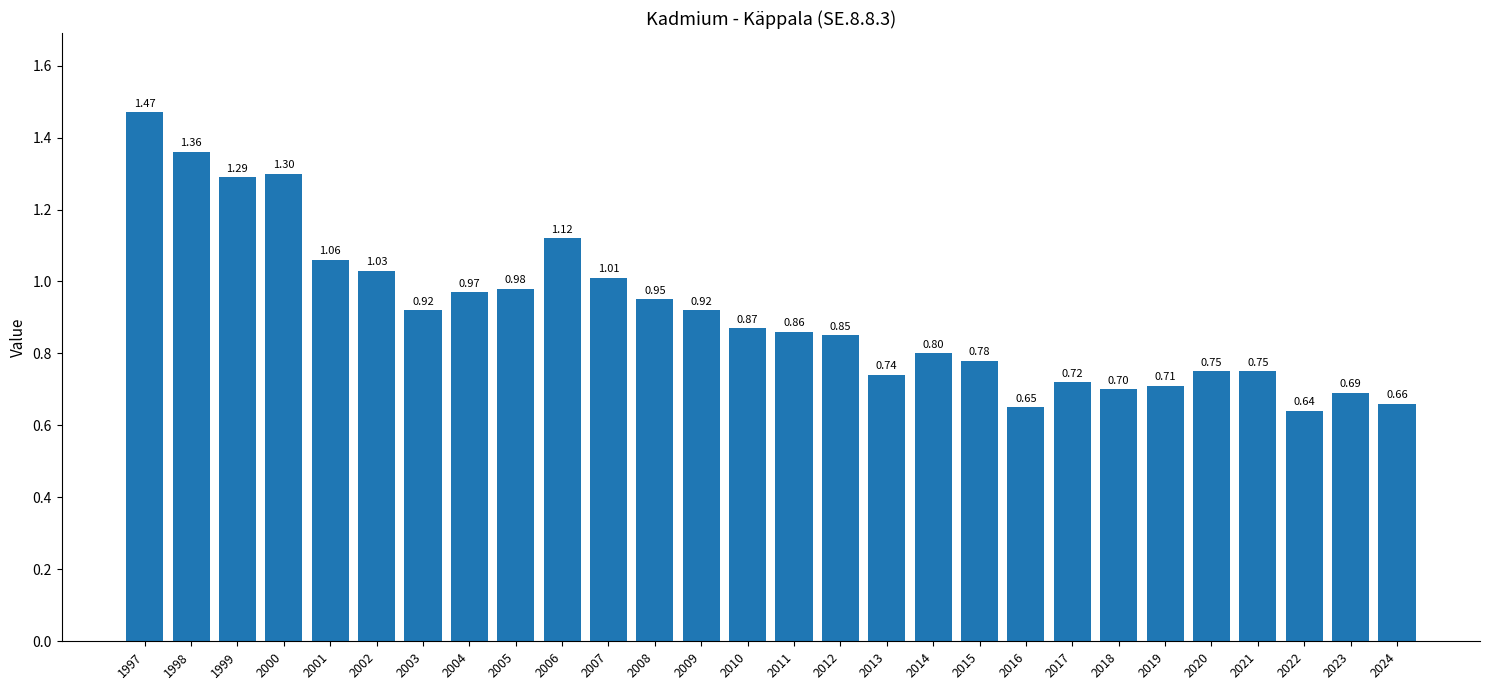

Which category has the highest value across all series?

1997